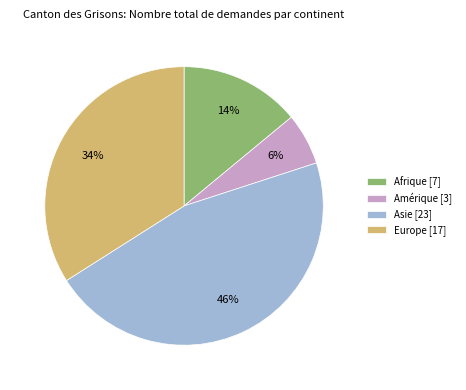

Which has a higher value, Asie [23] or Amérique [3]?

Asie [23]